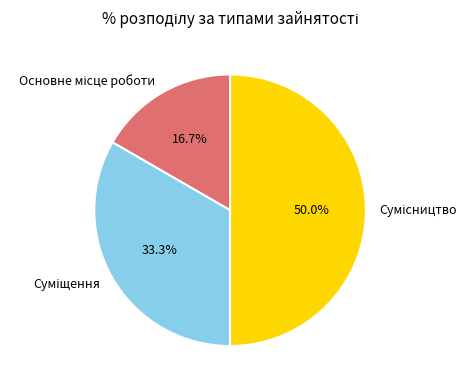

Is there any slice that represents more than half of the pie?

No